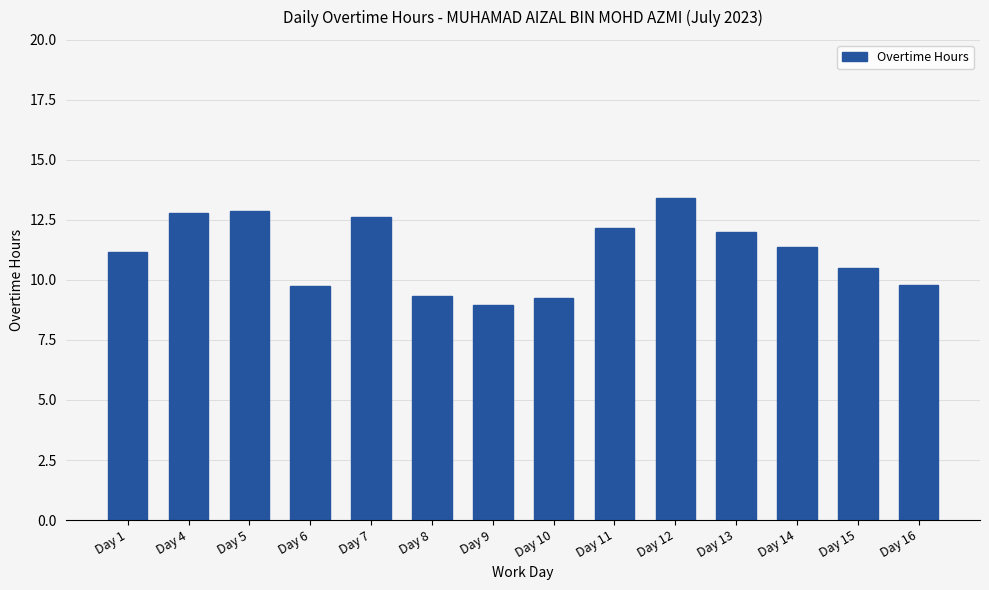

What is the value of the 9th bar from the left?

12.2